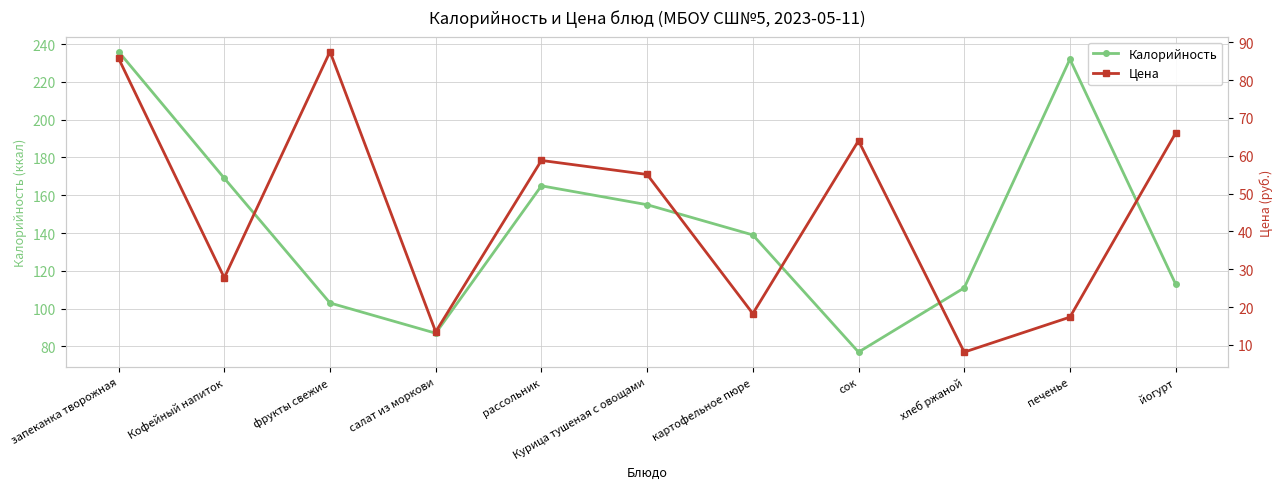

What are all the series names shown in the legend?

Калорийность, Цена